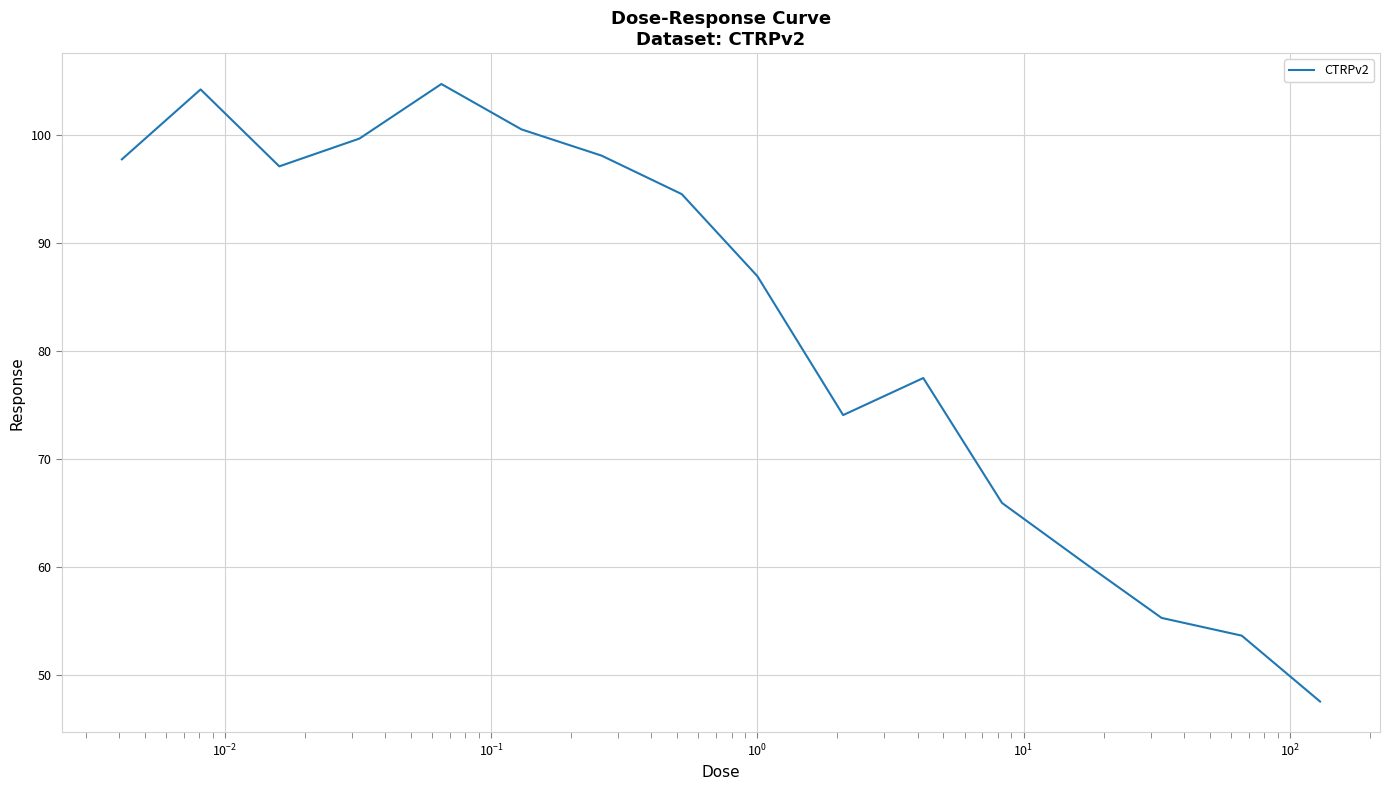

What is the maximum value shown in the chart?

104.7